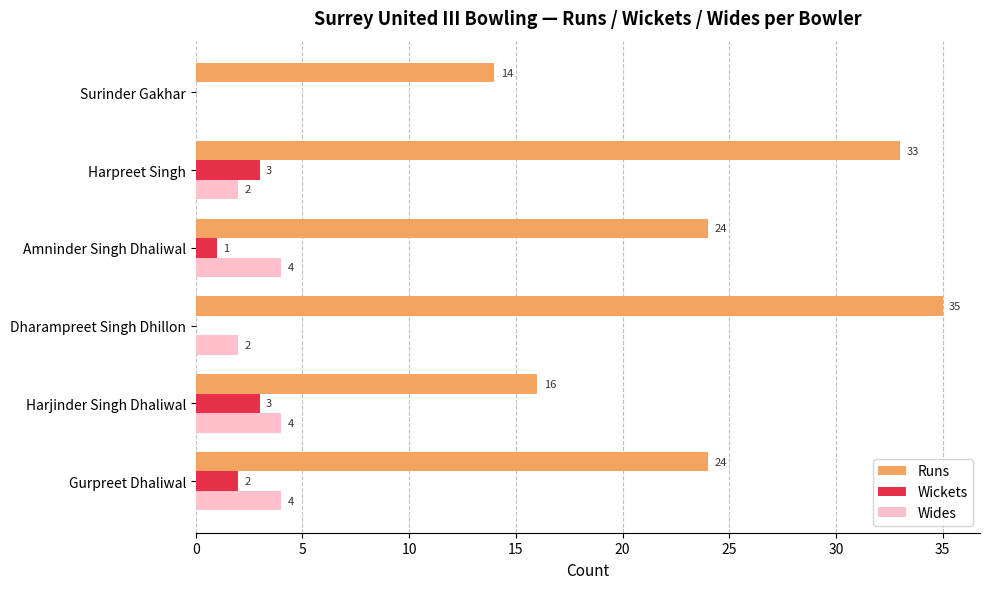

What is the highest value of the Wickets series?

3